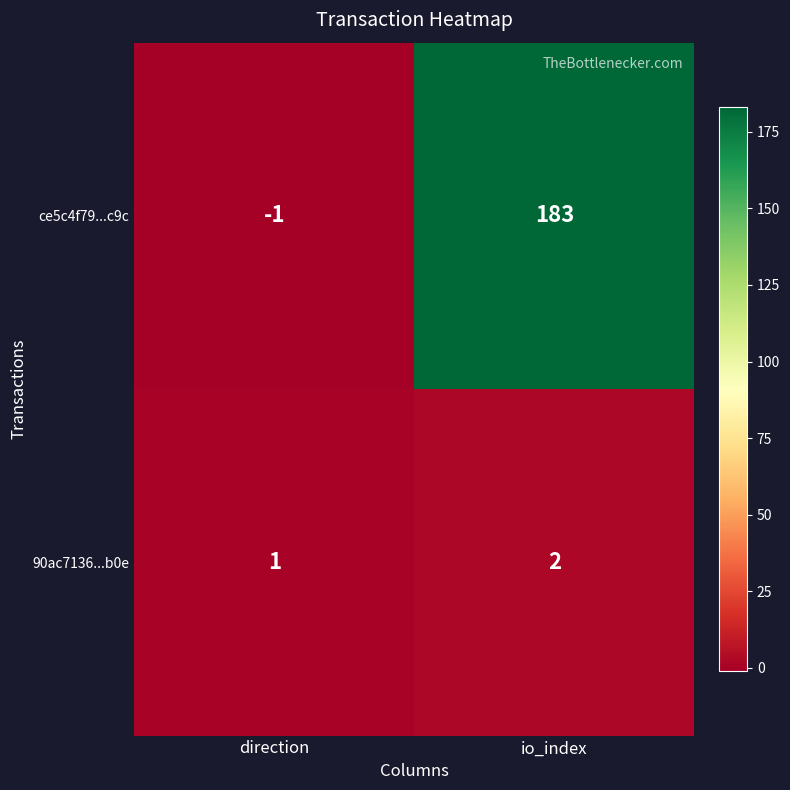

What is the difference between the maximum and minimum values in the ce5c4f79...c9c series?

184